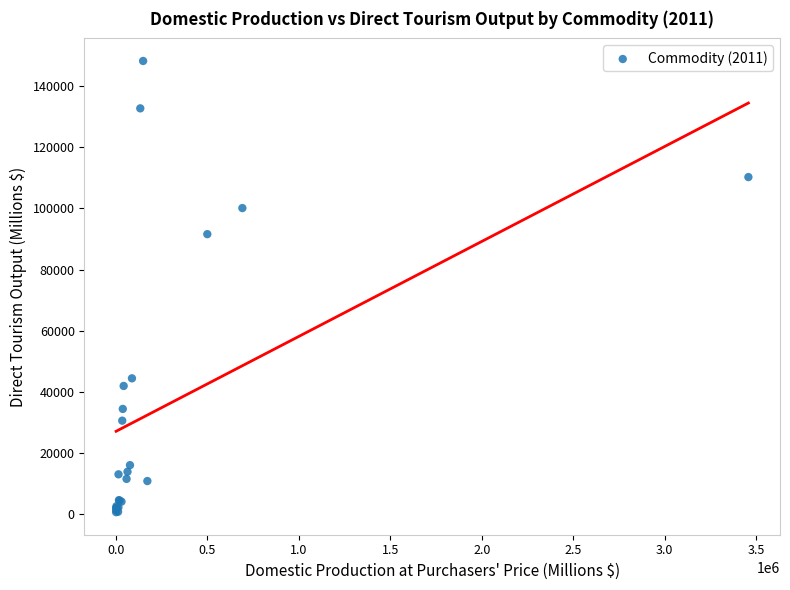

What Y value in the scatter plot is closest to 74443?

91598